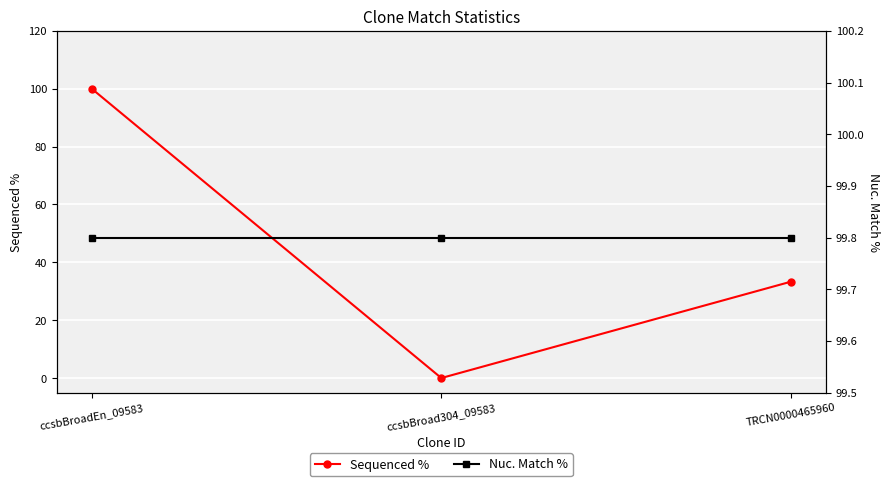

Where is Sequenced % nearest to the value 50?

TRCN0000465960